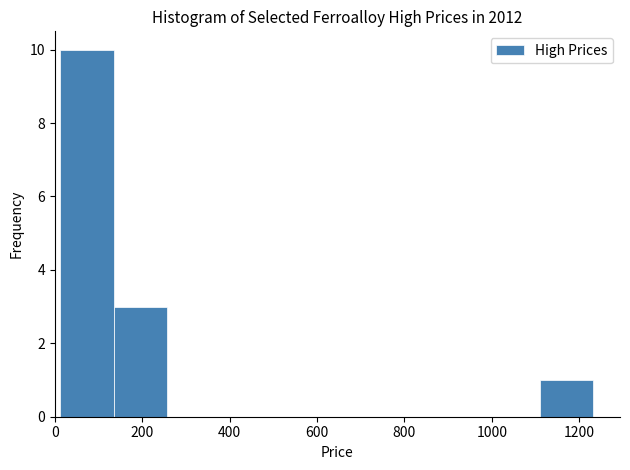

How tall is the bar that spans 1120 to 1240 on the x-axis? Neither the bar edges nor the heights are printed on the chart, so give them approximately, as read against the axes.

1